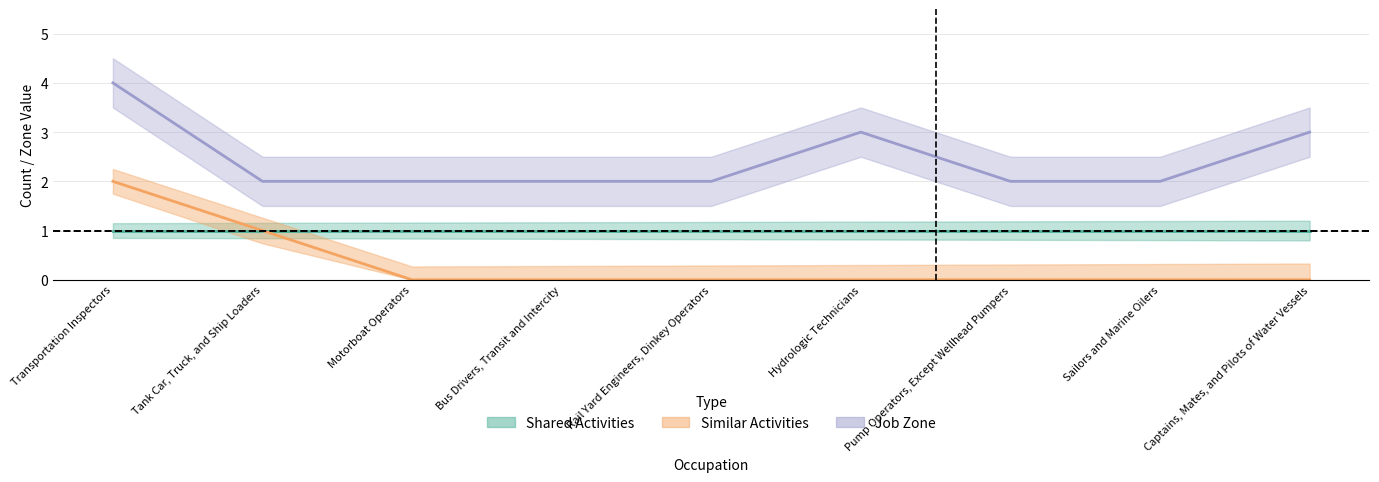

Which series has the widest spread of values?

Similar Activities